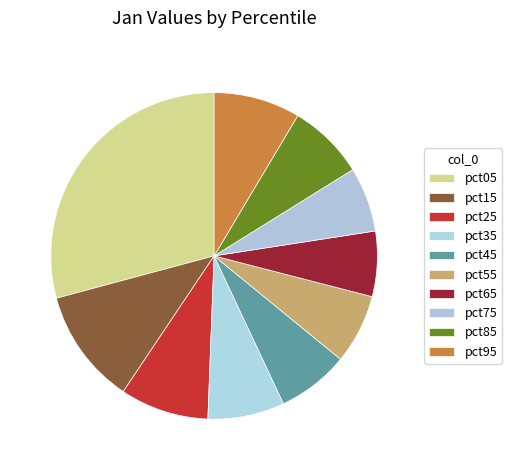

How many slices are in this pie chart?

10